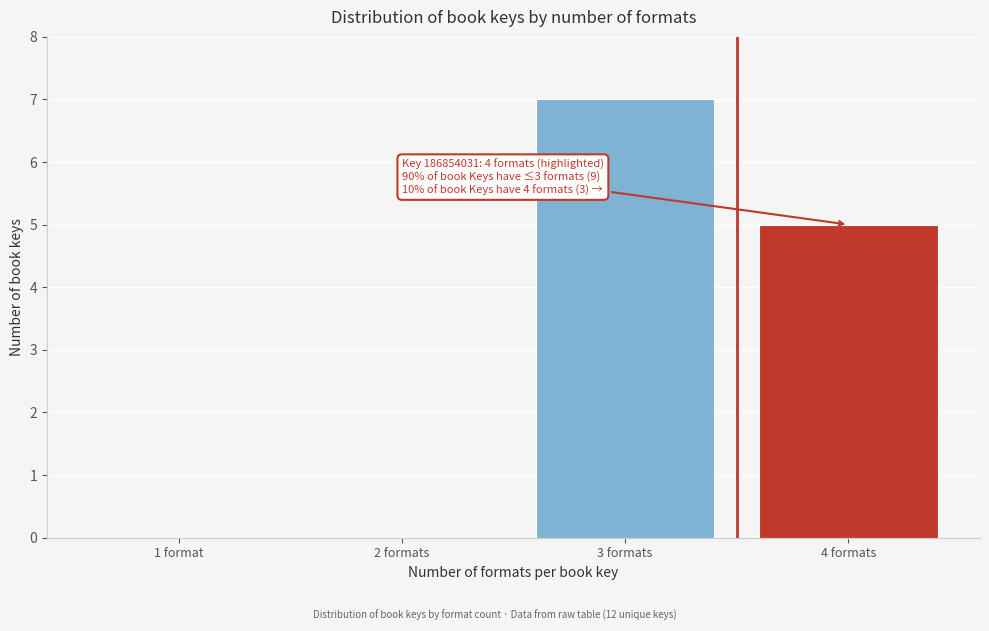

Reading right to left, transcribe all the data shown in this chart.

4 formats=5	3 formats=7	2 formats=0	1 format=0